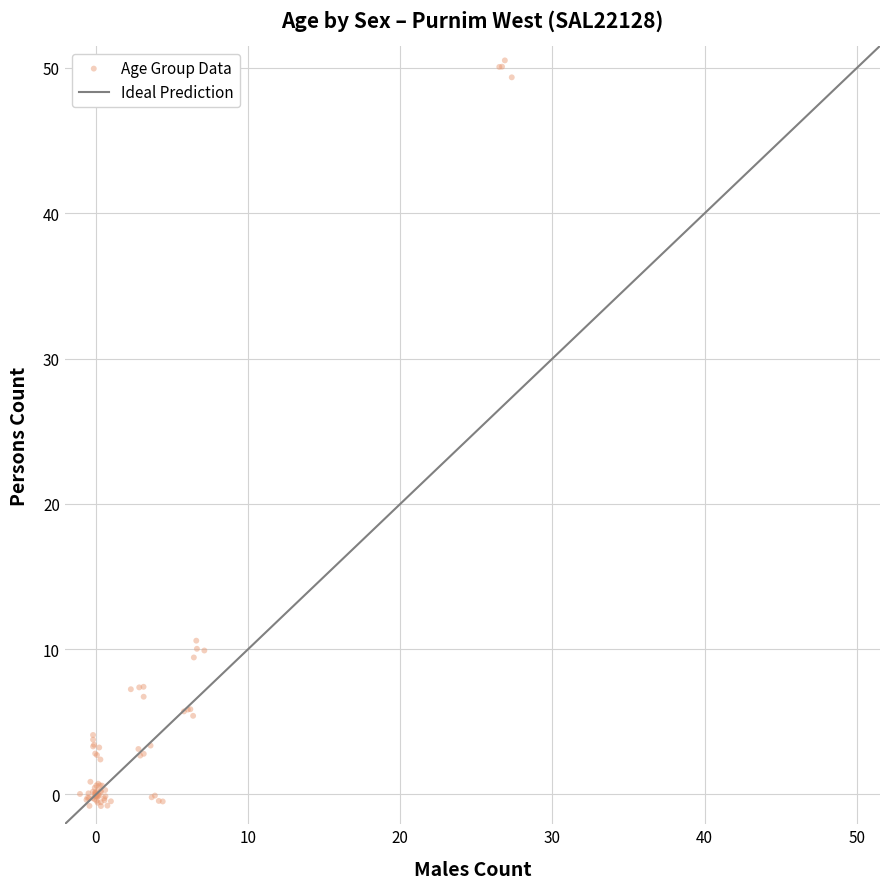

What Y value in the scatter plot is closest to 24?

10.6